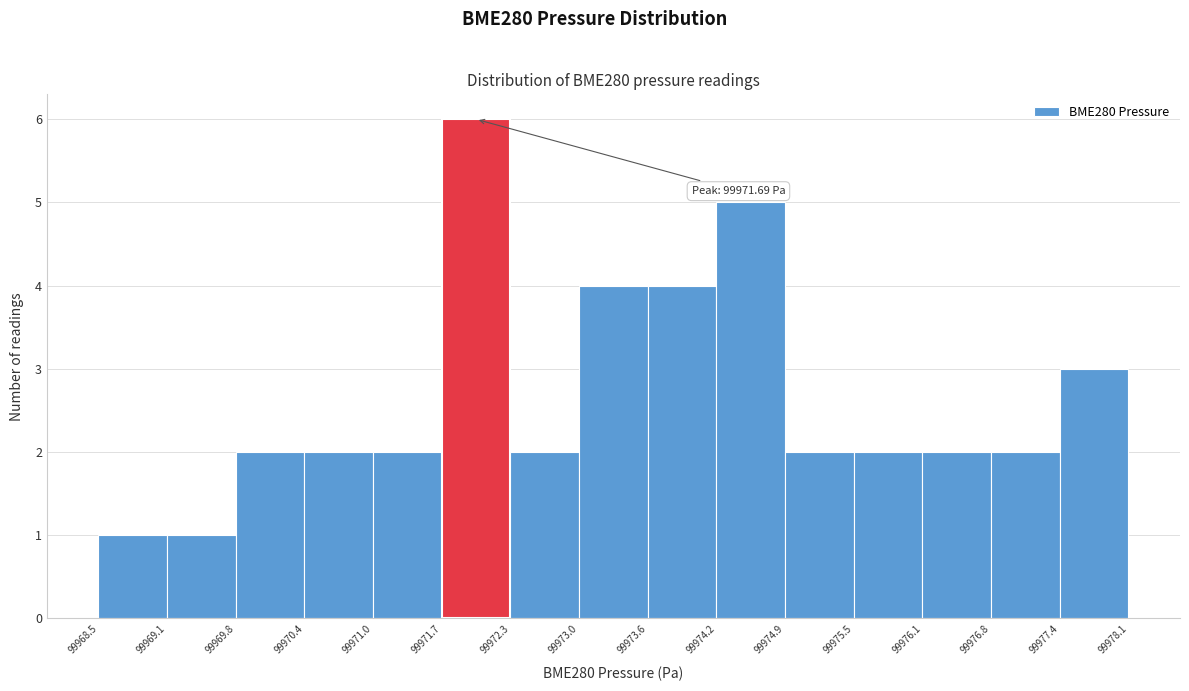

Over which range of the x-axis is the bar tallest?

99971.7 to 99972.3